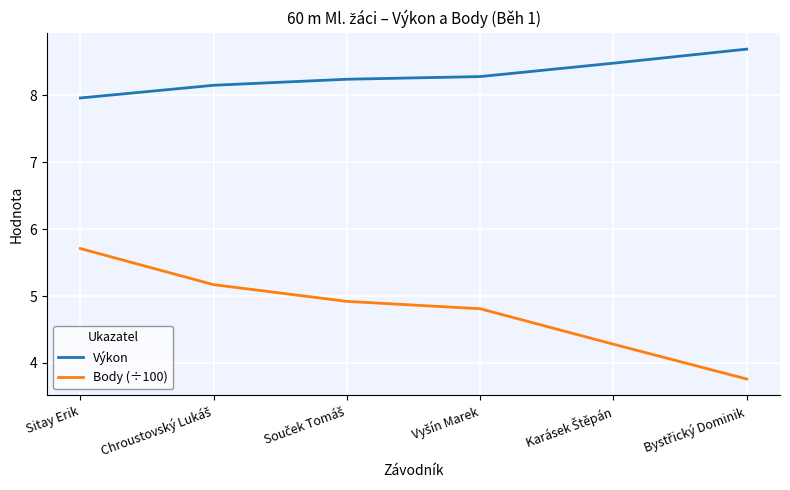

What is the greatest value displayed?

8.7